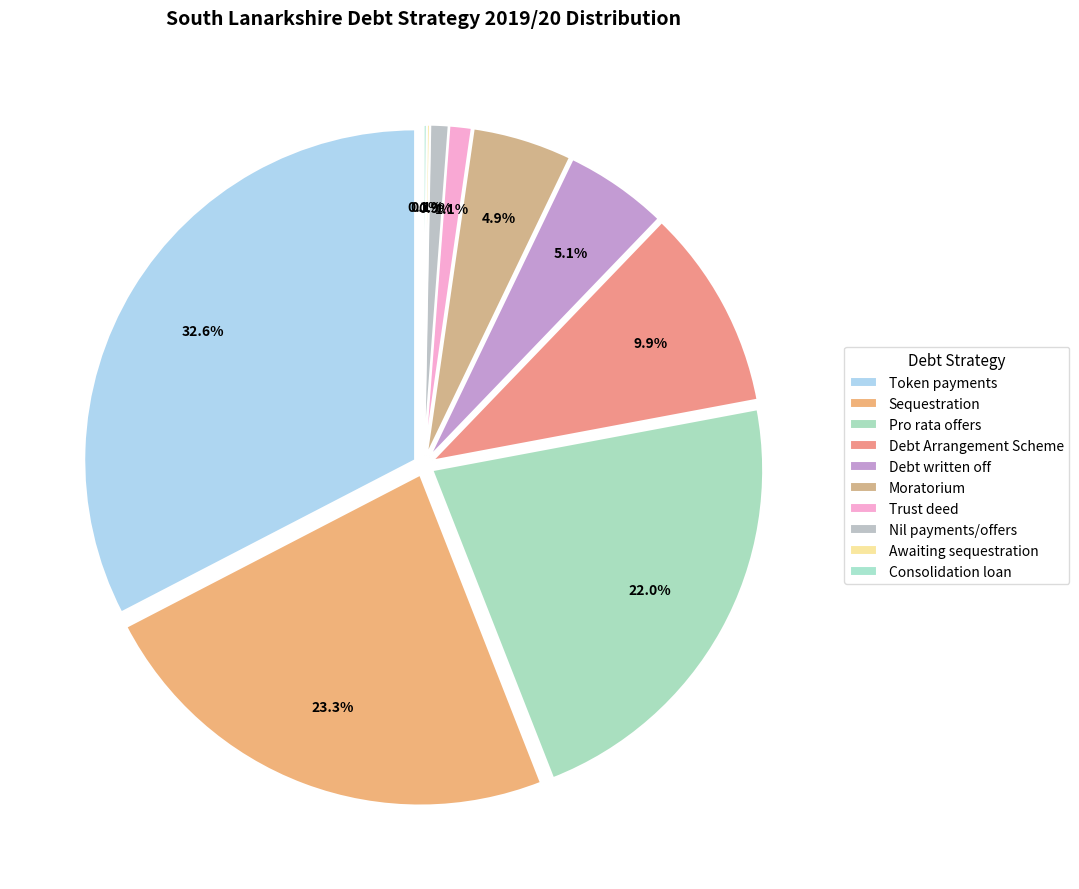

How many segments does this pie chart have?

10